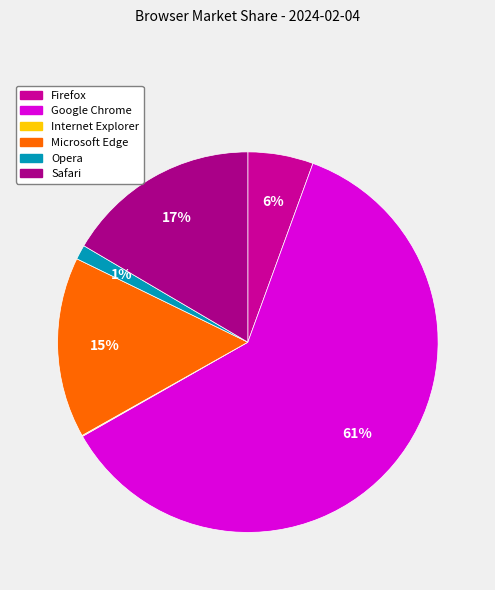

What percentage is the Firefox slice, to the nearest percent?

6%